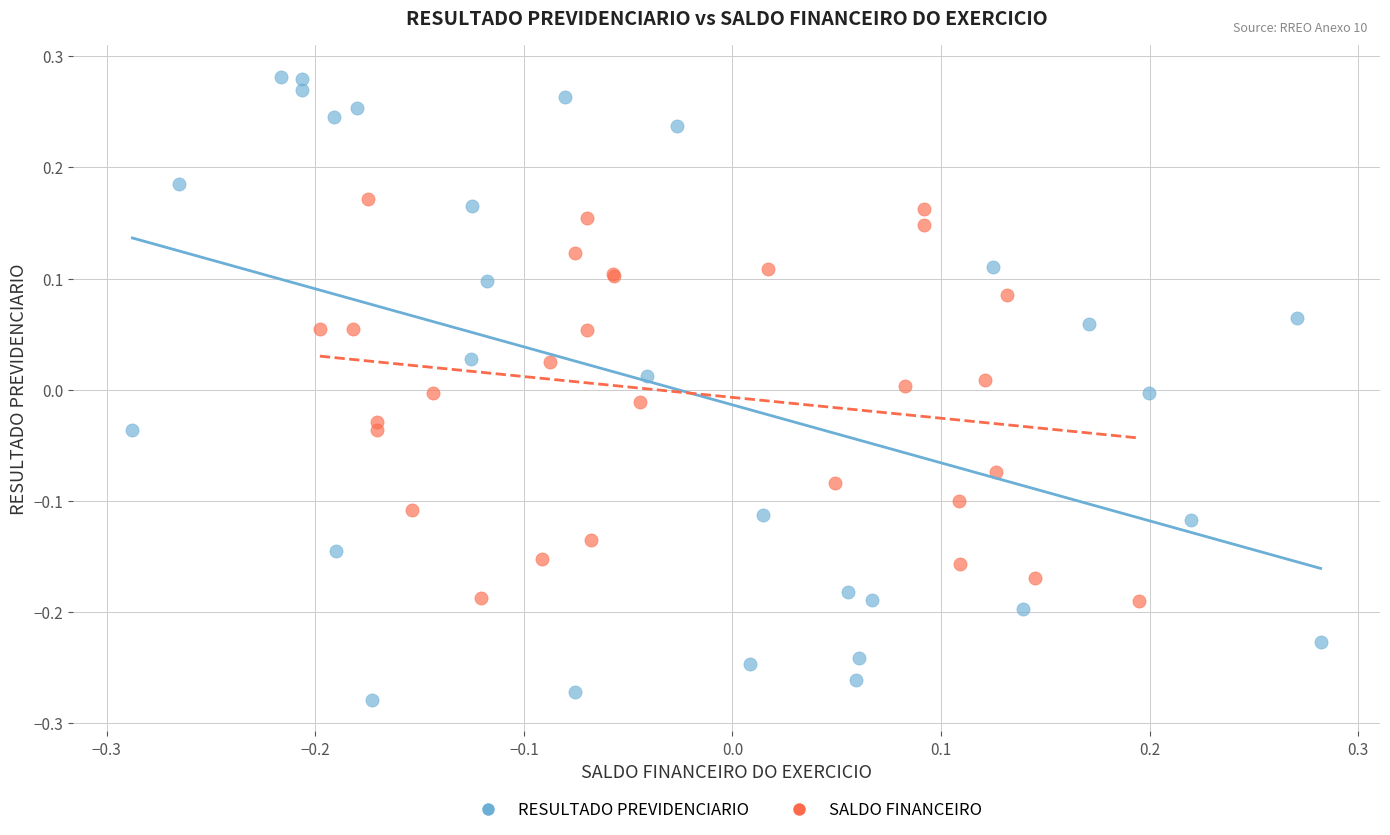

What are all the series names shown in the legend?

RESULTADO PREVIDENCIARIO, SALDO FINANCEIRO